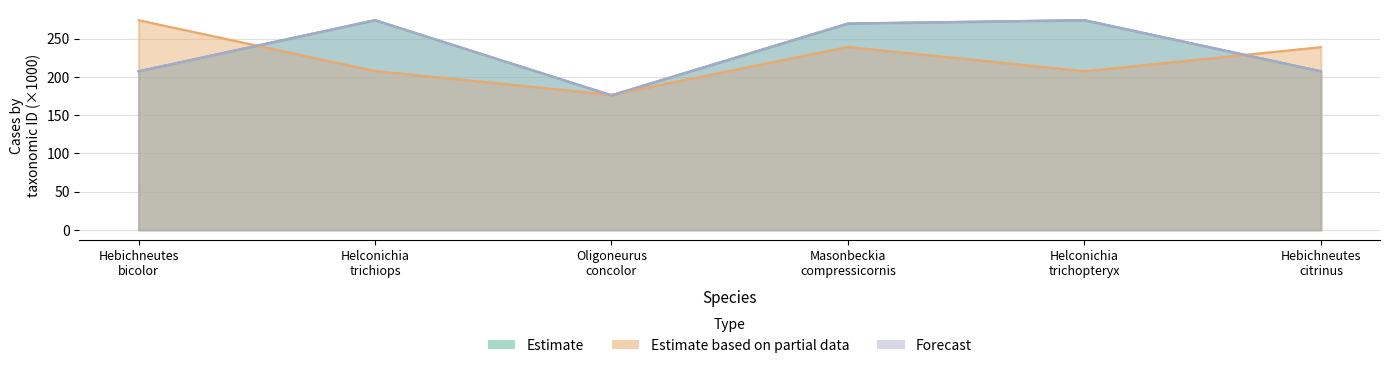

In Estimate based on partial data, how many points are lower than both neighbors (excluding endpoints)?

2